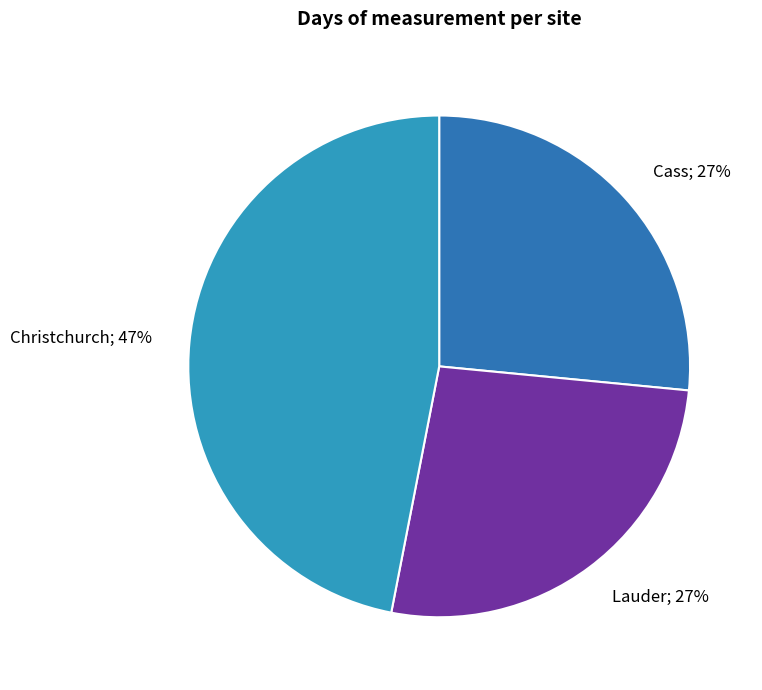

Does Lauder account for over 50% of the chart?

No